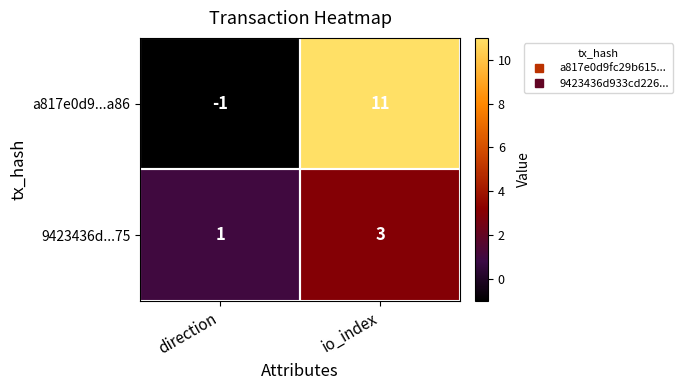

The a817e0d9...a86 series shows -1 at direction. True or false?

True